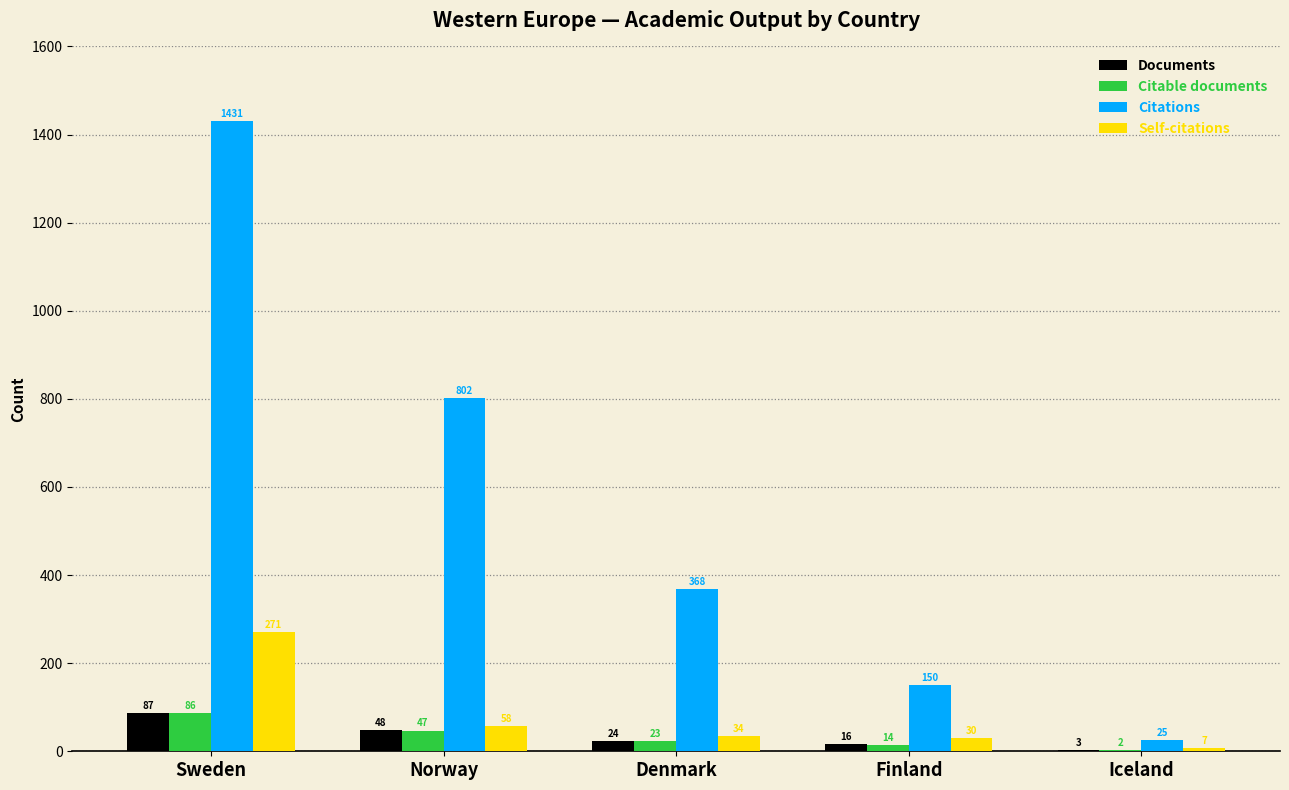

What is the maximum value for Citable documents?

86